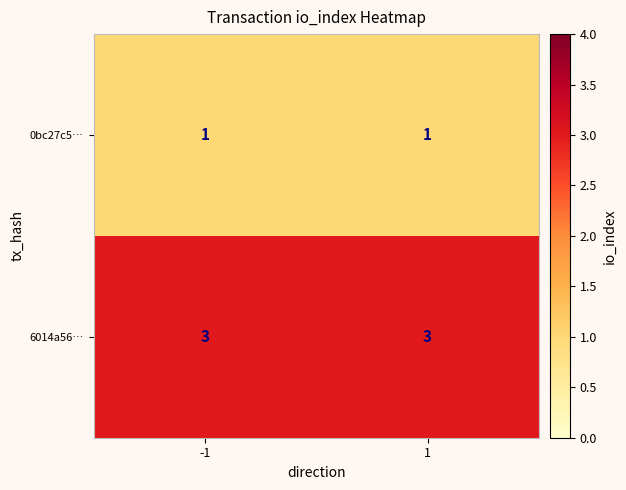

What is the maximum value for 6014a56…?

3